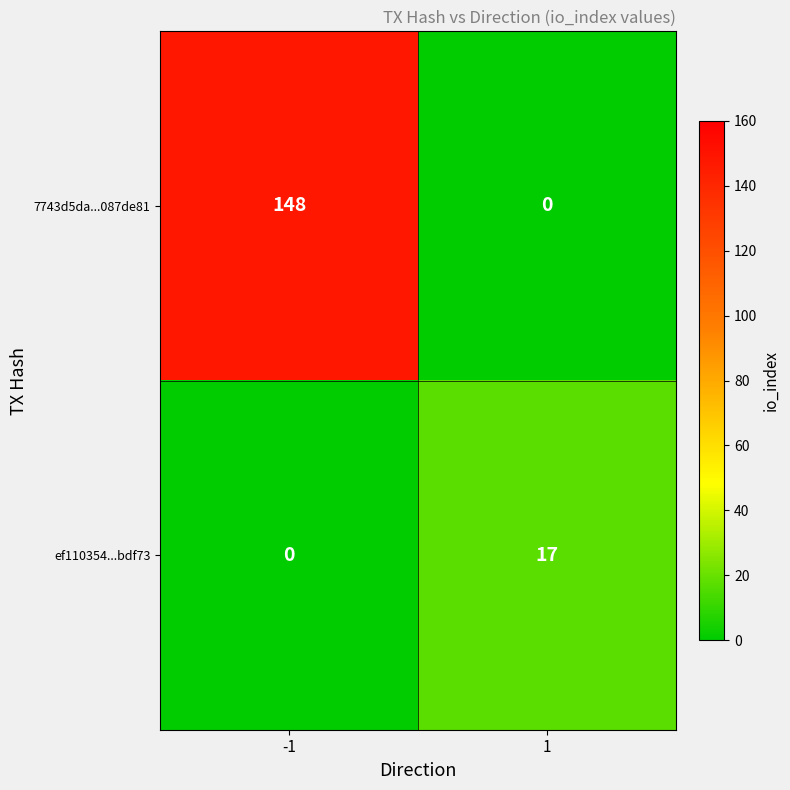

Which series has the largest range (max minus min)?

7743d5da...087de81